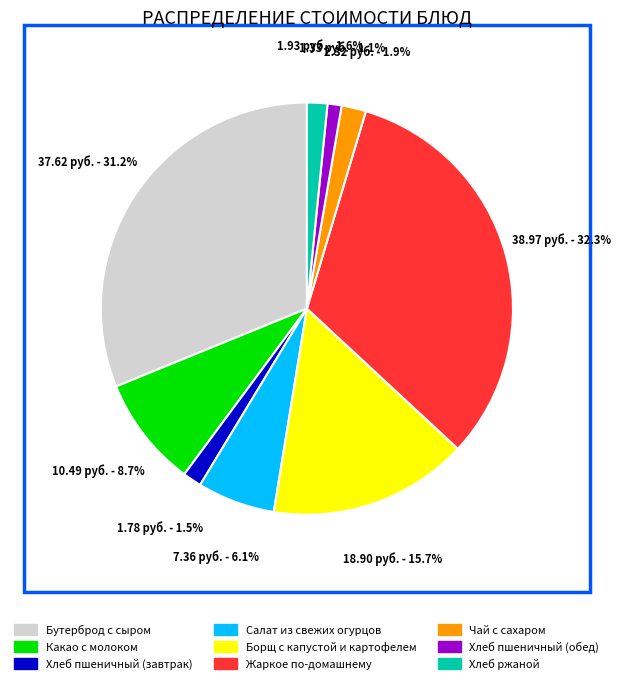

Which slice is the largest?

Жаркое по-домашнему